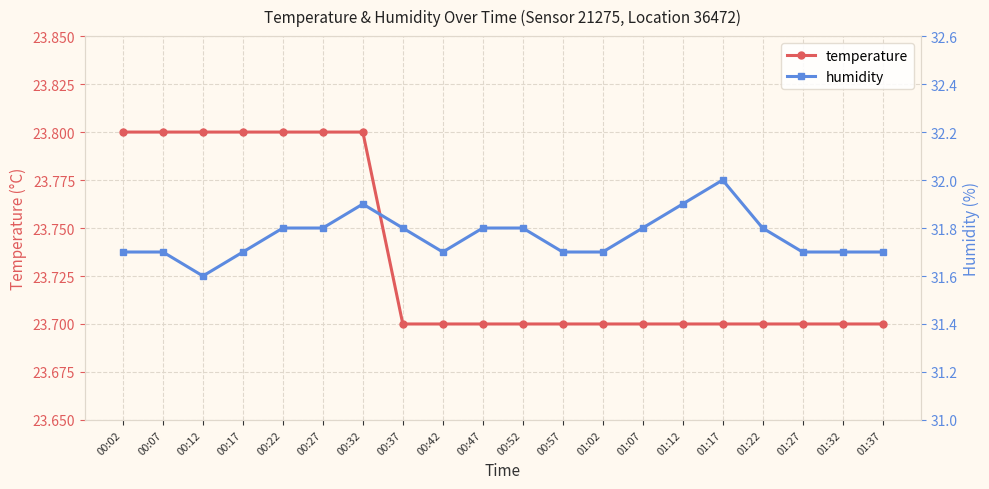

True or false: humidity and temperature cross at least once.

False